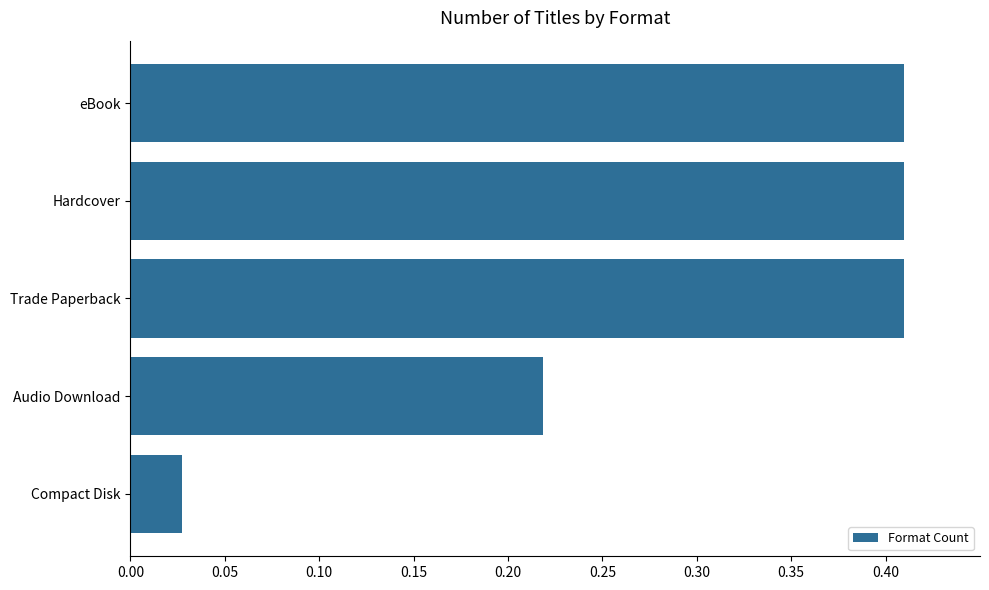

True or false: the data shows 0.2 at Trade Paperback.

False